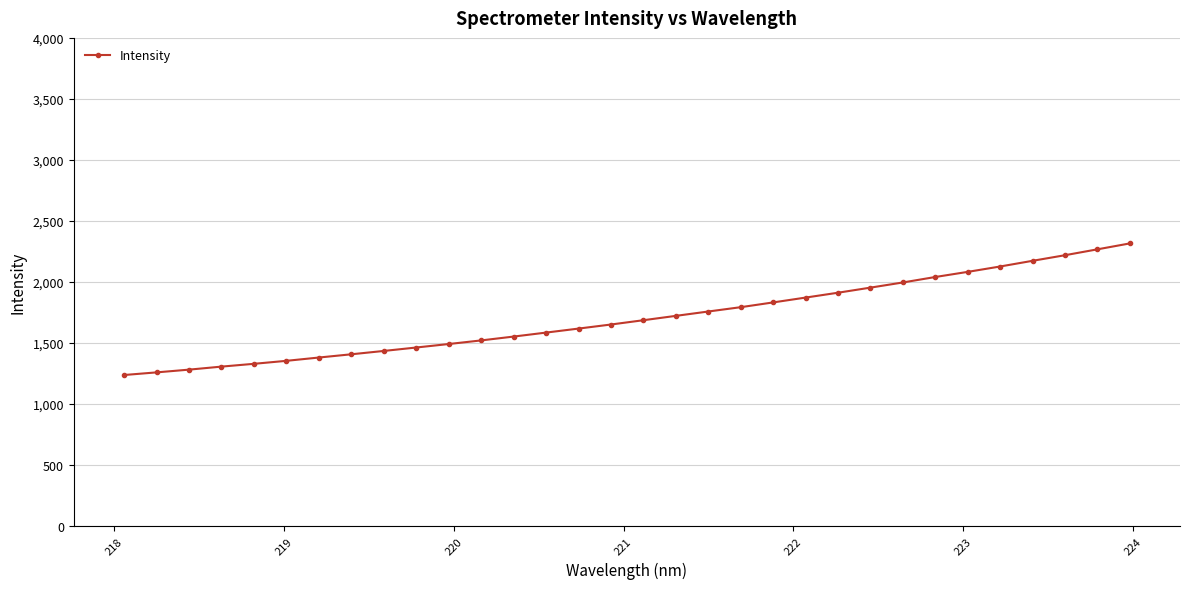

What is the maximum value shown in the chart?

2316.2